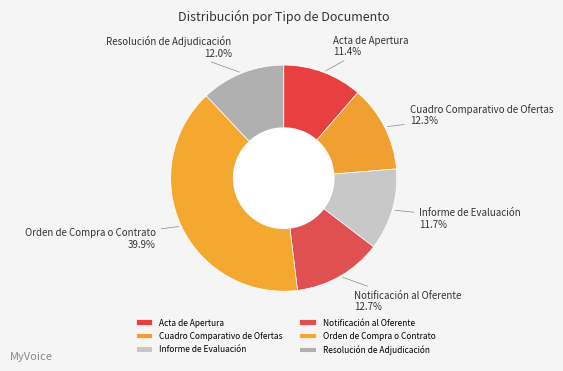

What percentage is NOT represented by Resolución de Adjudicación?

88.0%